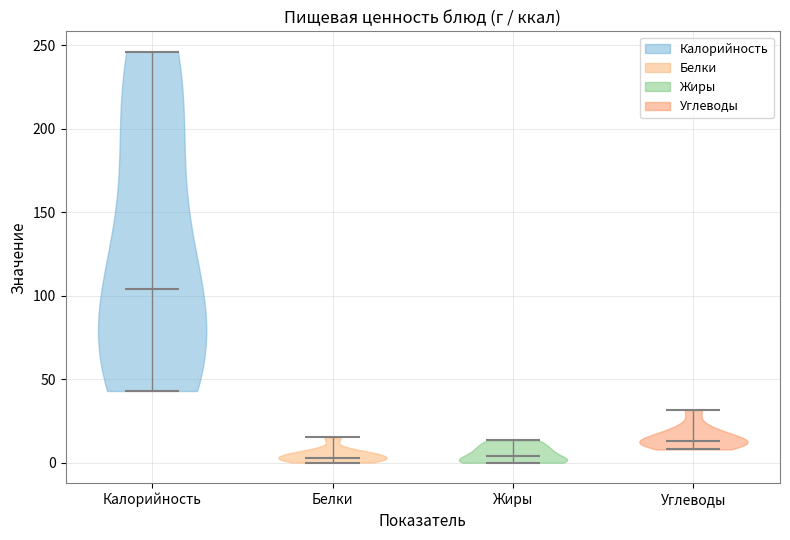

Reading left to right, read every violin against the y-axis: where its median line is, and the lowest and highest points it reaches. The values are not printed on the chart, so give them approximately, as read against the axis.

Калорийность: median line 105, lowest point 45, highest point 245
Белки: median line 5, lowest point 0, highest point 15
Жиры: median line 5, lowest point 0, highest point 15
Углеводы: median line 15, lowest point 10, highest point 30